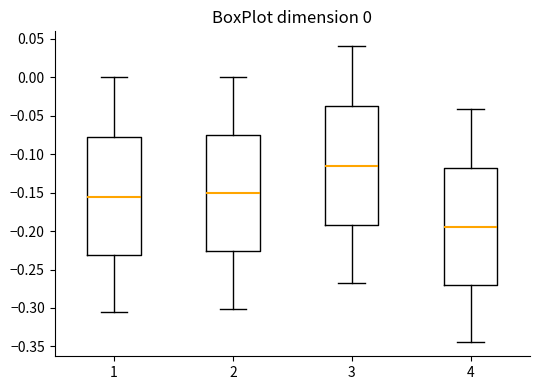

Which box has the highest median line?

3